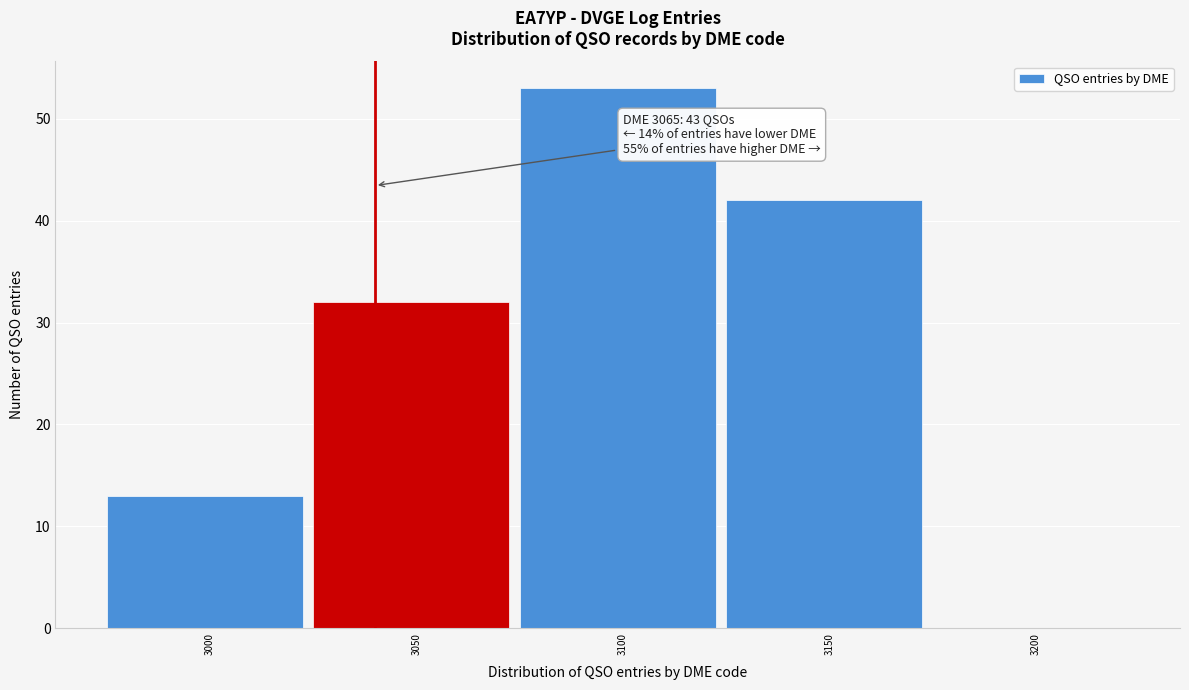

Reading left to right, extract all data points from this chart.

3000=13	3050=32	3100=53	3150=42	3200=0